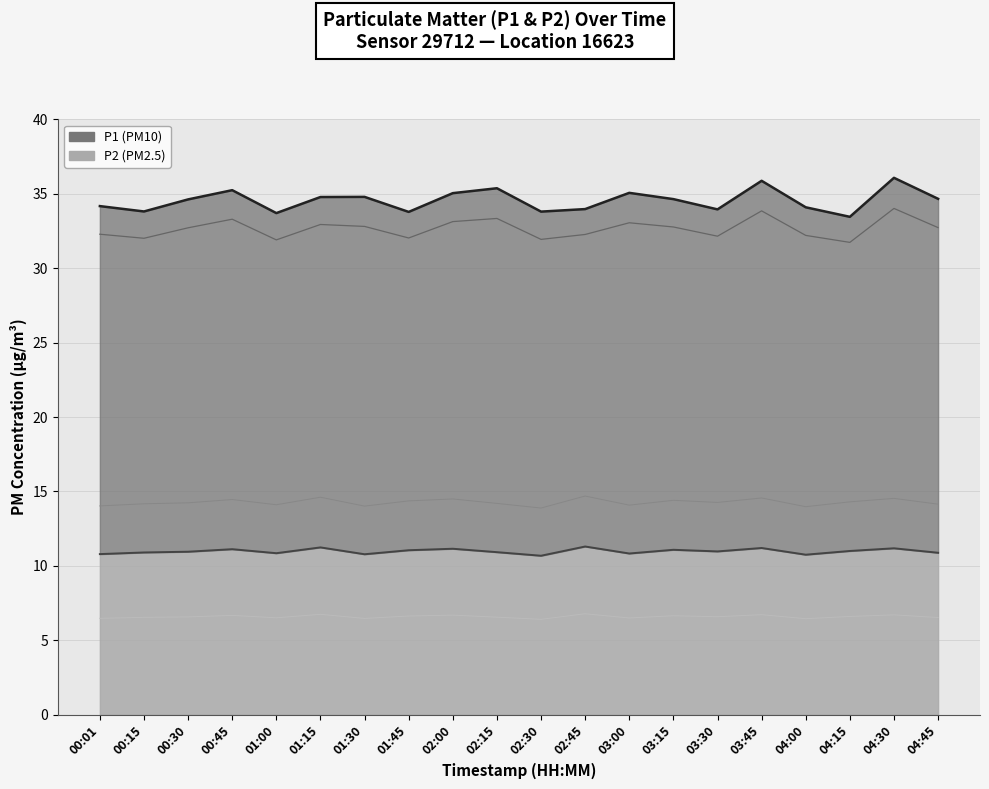

What position from the left is 01:15?

6